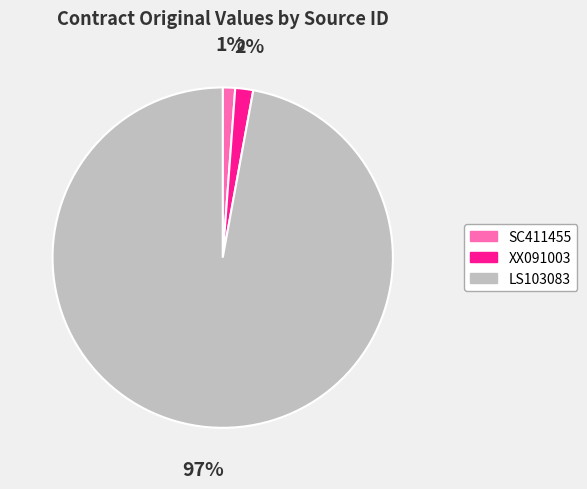

Count the number of slices in the pie.

3